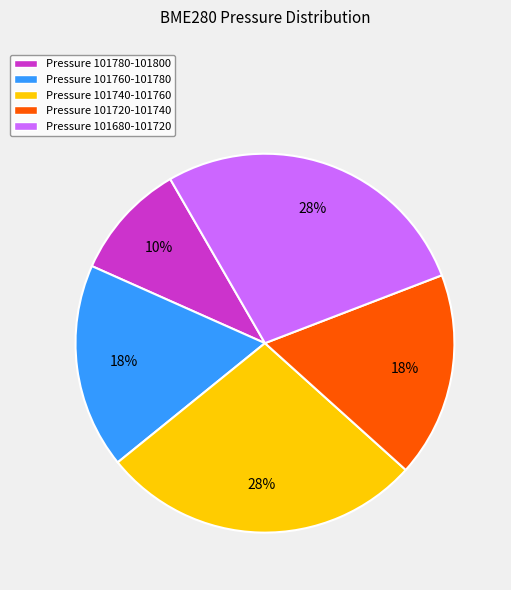

Is there a majority slice in this chart?

No